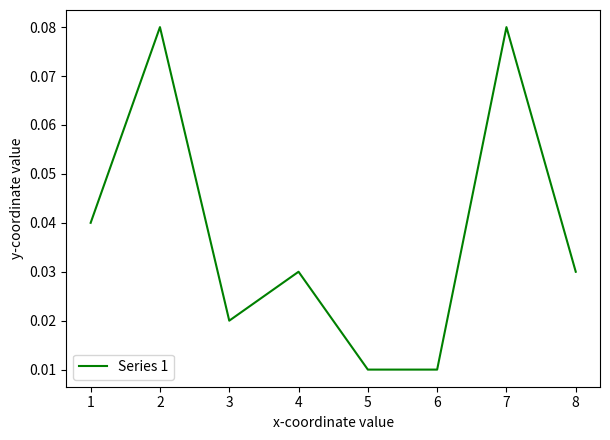

Count the values in the range 0 to 1.

8